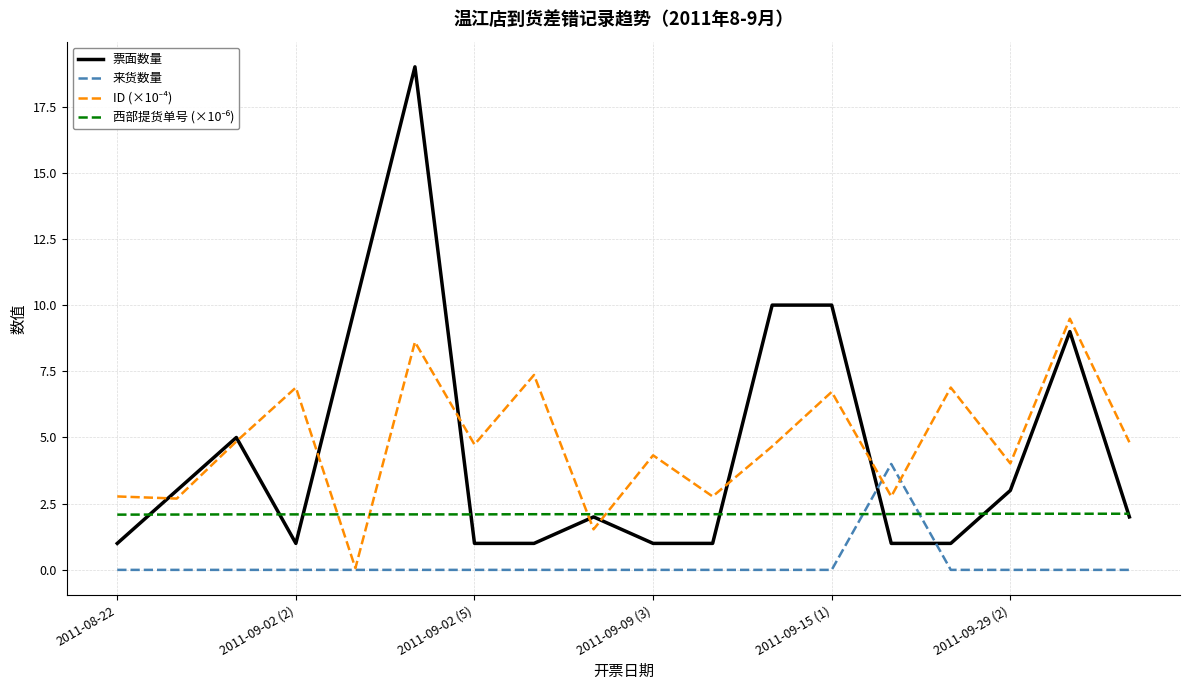

What is the difference between the second highest and minimum values in the 票面数量 series?

9.0